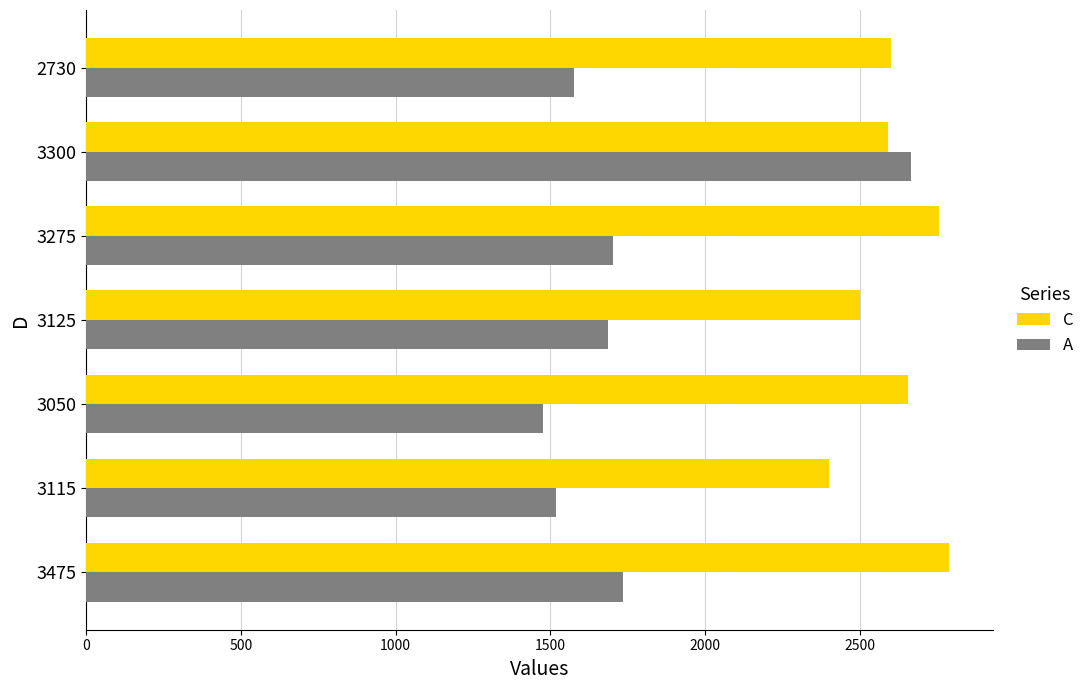

The A series shows 2667 at 3300. True or false?

True